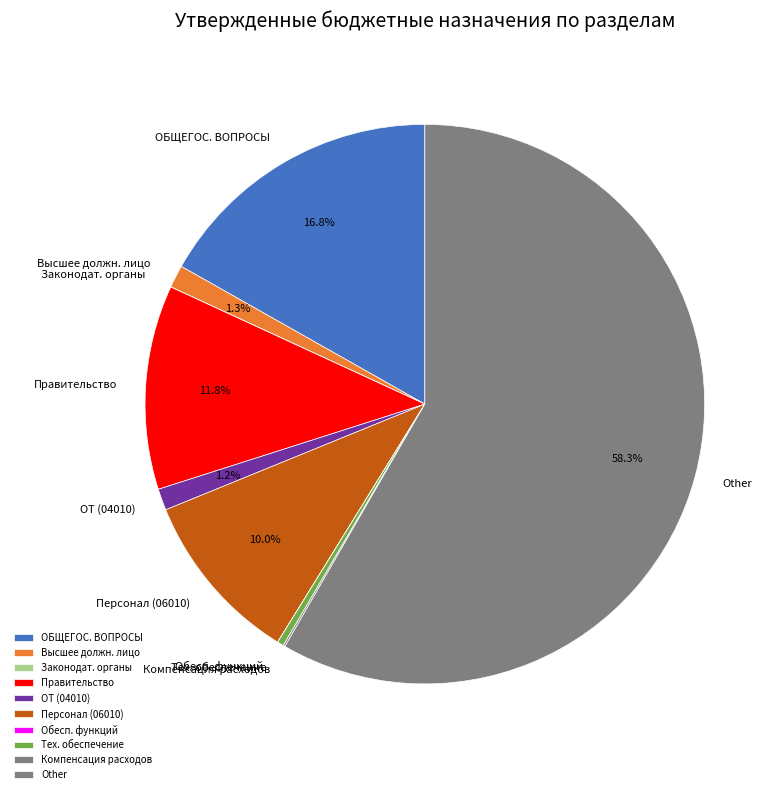

What portion of the pie excludes Высшее должн. лицо?

98.7%